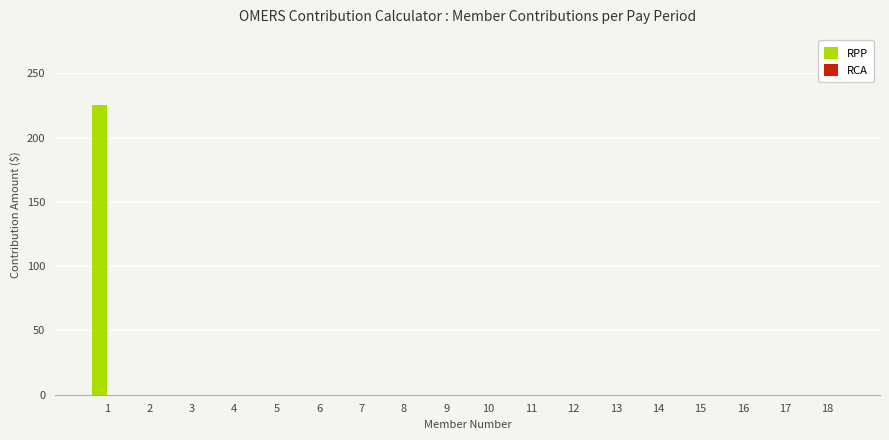

Reading right to left, transcribe all the data shown in this chart.

18=0.0	17=0.0	16=0.0	15=0.0	14=0.0	13=0.0	12=0.0	11=0.0	10=0.0	9=0.0	8=0.0	7=0.0	6=0.0	5=0.0	4=0.0	3=0.0	2=0.0	1=225.2